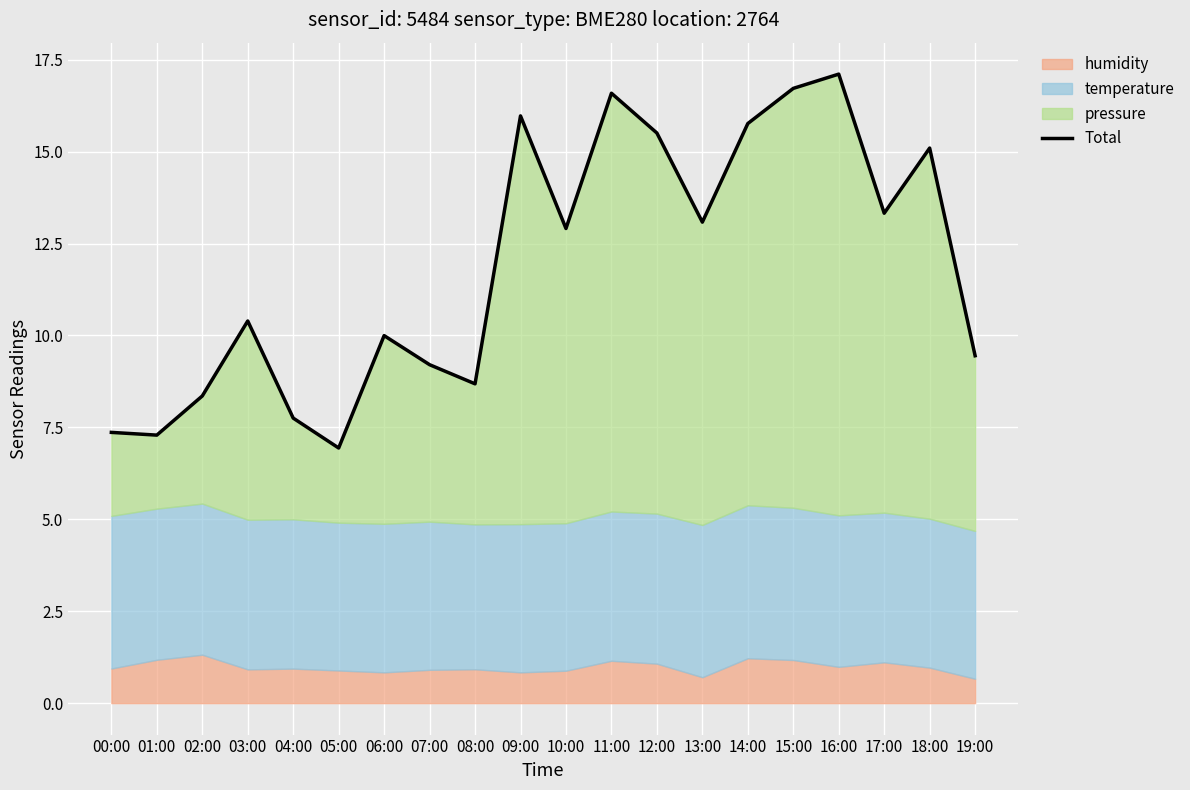

The chart shows a value of 2.9 at 07:00. True or false?

False